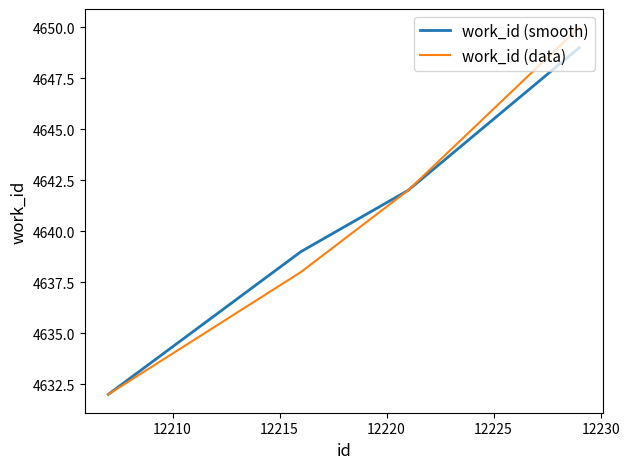

True or false: work_id (smooth) and work_id (data) cross at least once.

False